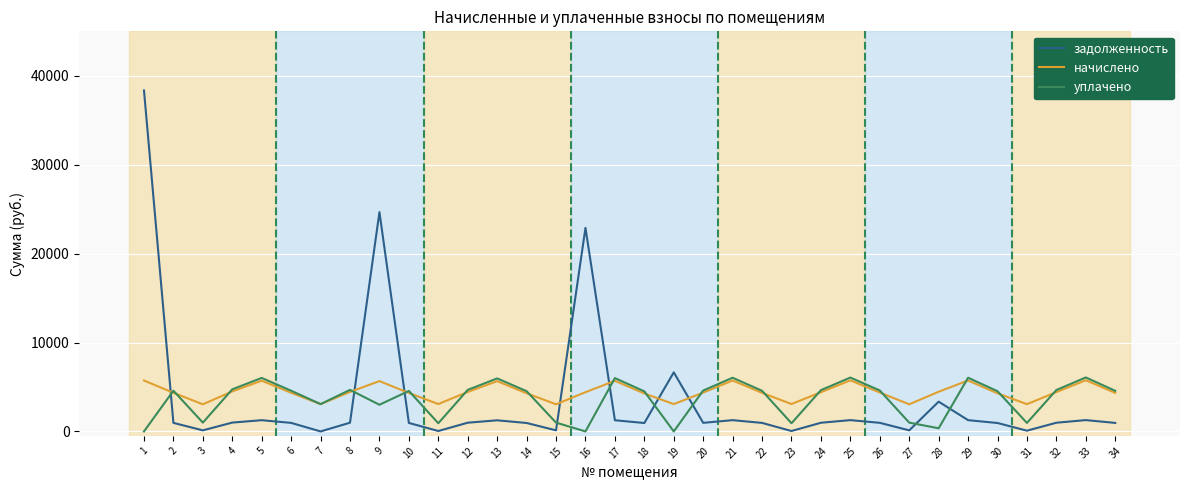

Which series ends up on top after the final intersection of уплачено and задолженность?

уплачено